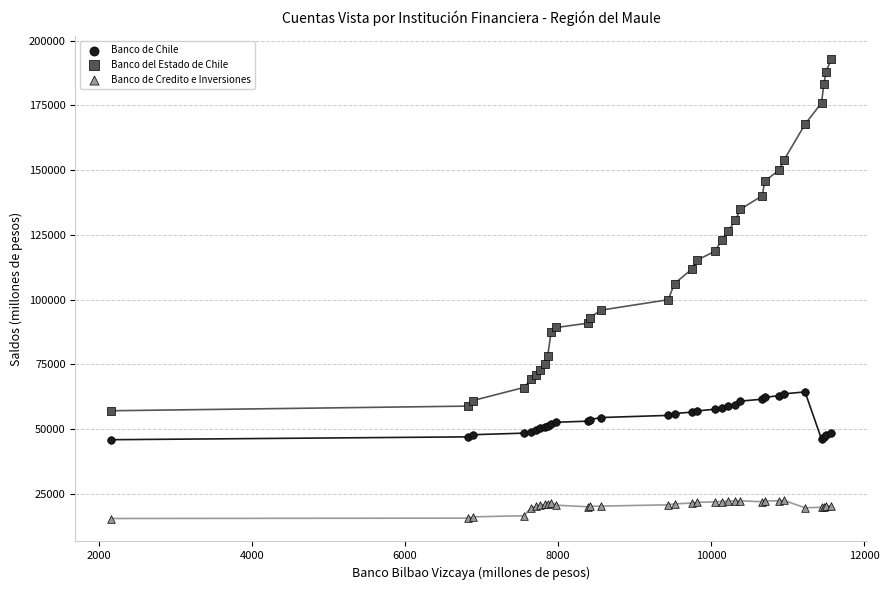

Which series reaches the minimum Y coordinate?

Banco de Credito e Inversiones